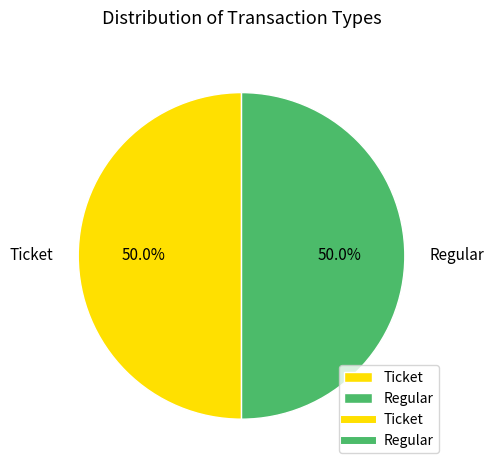

What is the ratio of the value at Ticket to the value at Regular?

1.0